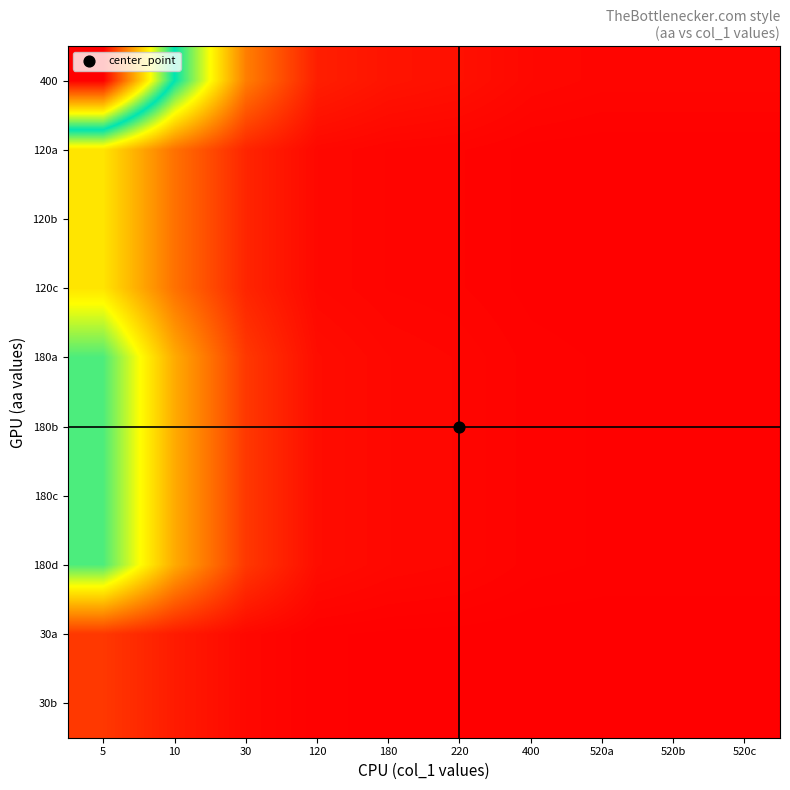

Reading left to right, what are all the values shown in this chart?

400: 5=1.0	10=0.5	30=0.2	120=0.0	180=0.0	220=0.0	400=0.0	520a=0.0	520b=0.0	520c=0.0
120a: 5=0.3	10=0.1	30=0.0	120=0.0	180=0.0	220=0.0	400=0.0	520a=0.0	520b=0.0	520c=0.0
120b: 5=0.3	10=0.1	30=0.0	120=0.0	180=0.0	220=0.0	400=0.0	520a=0.0	520b=0.0	520c=0.0
120c: 5=0.3	10=0.1	30=0.0	120=0.0	180=0.0	220=0.0	400=0.0	520a=0.0	520b=0.0	520c=0.0
180a: 5=0.4	10=0.2	30=0.1	120=0.0	180=0.0	220=0.0	400=0.0	520a=0.0	520b=0.0	520c=0.0
180b: 5=0.4	10=0.2	30=0.1	120=0.0	180=0.0	220=0.0	400=0.0	520a=0.0	520b=0.0	520c=0.0
180c: 5=0.4	10=0.2	30=0.1	120=0.0	180=0.0	220=0.0	400=0.0	520a=0.0	520b=0.0	520c=0.0
180d: 5=0.4	10=0.2	30=0.1	120=0.0	180=0.0	220=0.0	400=0.0	520a=0.0	520b=0.0	520c=0.0
30a: 5=0.1	10=0.0	30=0.0	120=0.0	180=0.0	220=0.0	400=0.0	520a=0.0	520b=0.0	520c=0.0
30b: 5=0.1	10=0.0	30=0.0	120=0.0	180=0.0	220=0.0	400=0.0	520a=0.0	520b=0.0	520c=0.0